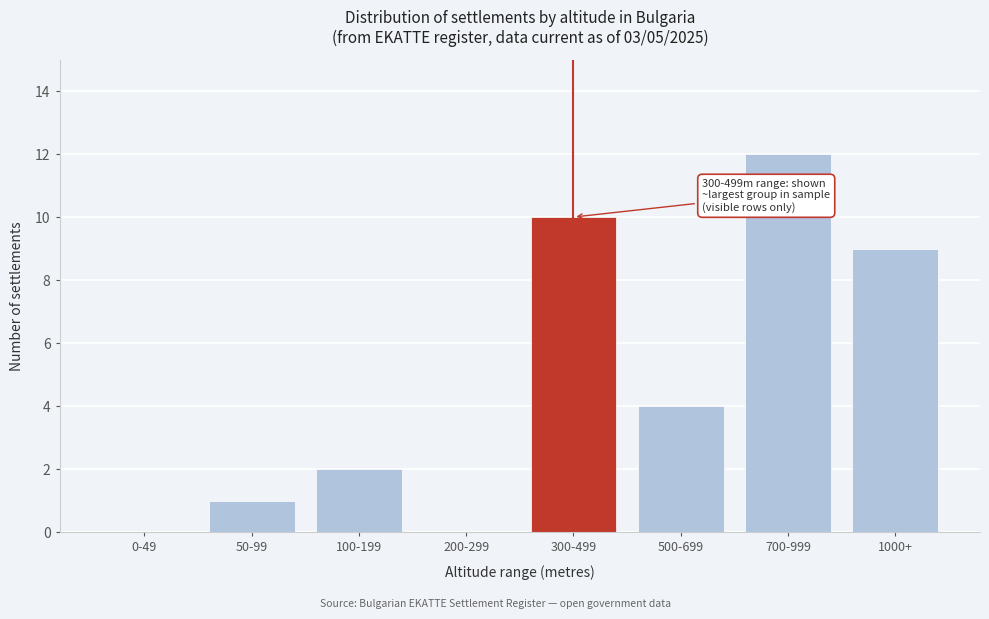

Reading left to right, transcribe all the data shown in this chart.

0-49=0	50-99=1	100-199=2	200-299=0	300-499=10	500-699=4	700-999=12	1000+=9